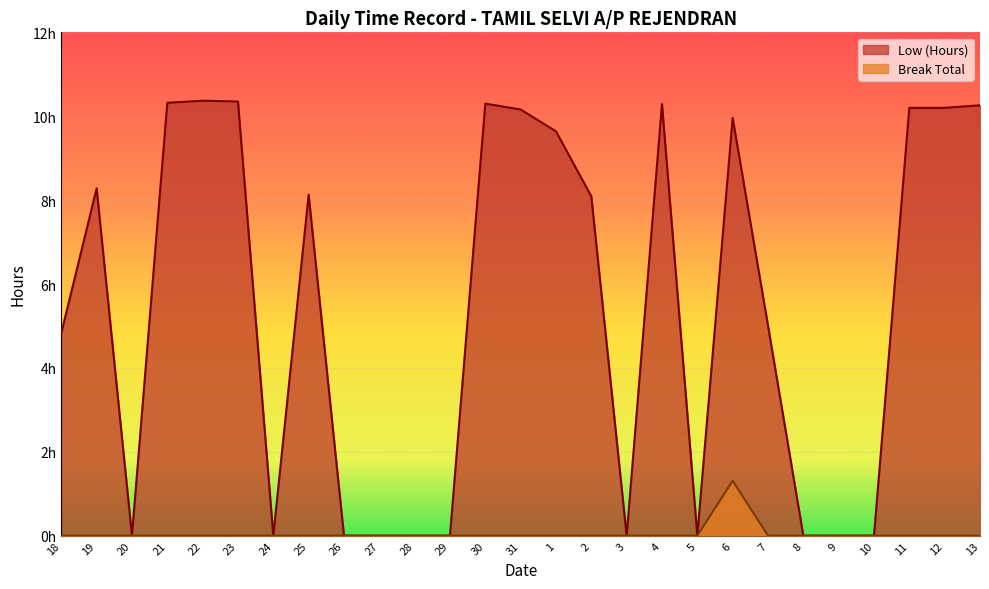

What are all the series names shown in the legend?

Low (Hours), Break Total